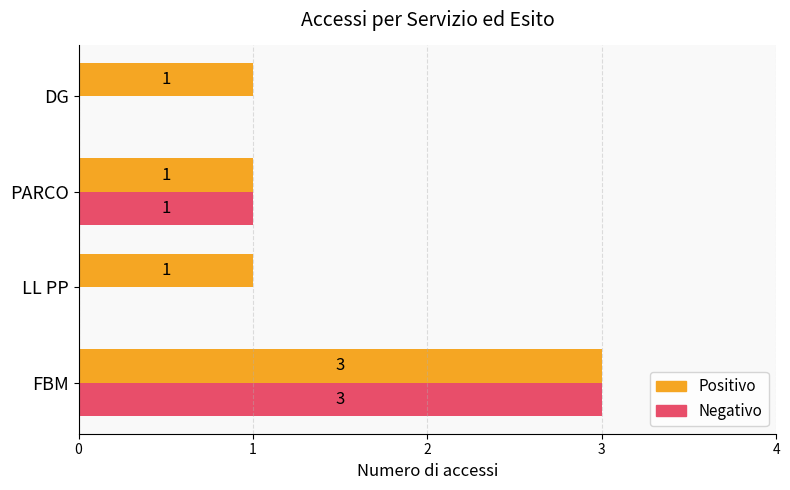

What is the maximum value for Positivo?

3